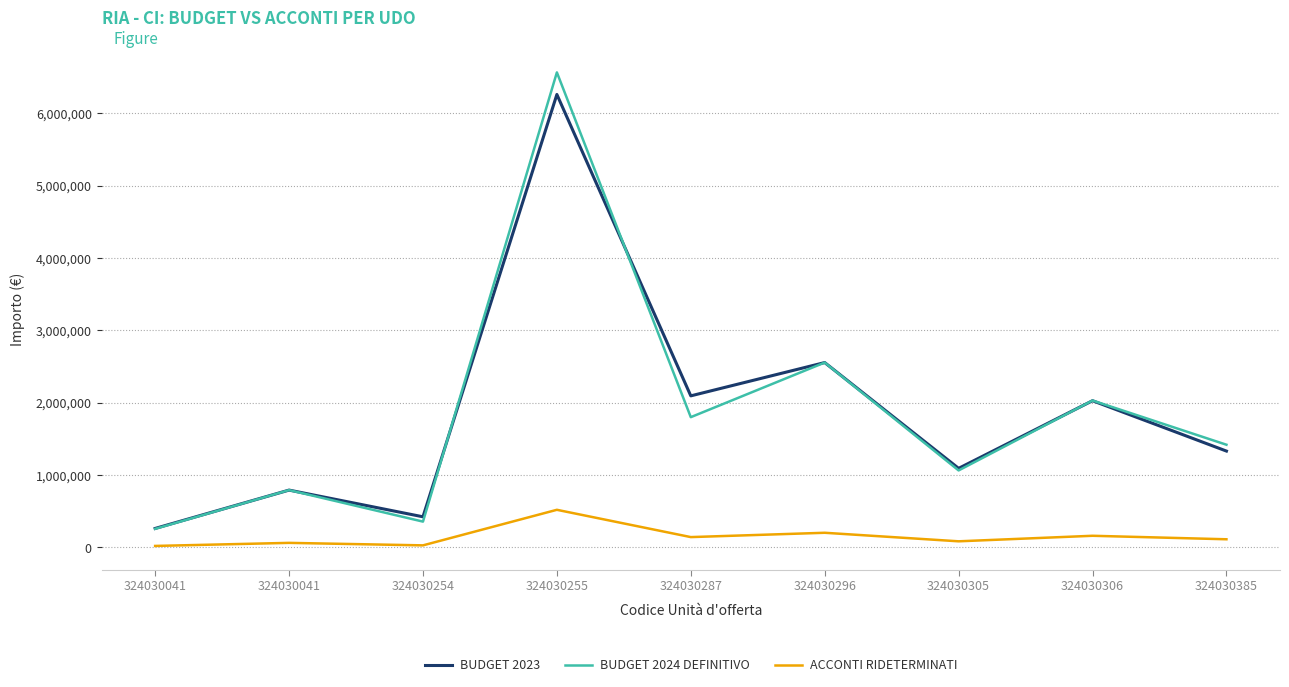

Reading left to right, transcribe all the data shown in this chart.

BUDGET 2023: 324030041=262078	324030041=792136	324030254=423089	324030255=6260450	324030287=2094631	324030296=2554999	324030305=1092687	324030306=2027620	324030385=1331590
BUDGET 2024 DEFINITIVO: 324030041=256511	324030041=792136	324030254=356532	324030255=6565500	324030287=1800213	324030296=2554999	324030305=1063925	324030306=2030250	324030385=1419214
ACCONTI RIDETERMINATI: 324030041=20307	324030041=62711	324030254=28225	324030255=519769	324030287=142517	324030296=202271	324030305=84227	324030306=160728	324030385=112354